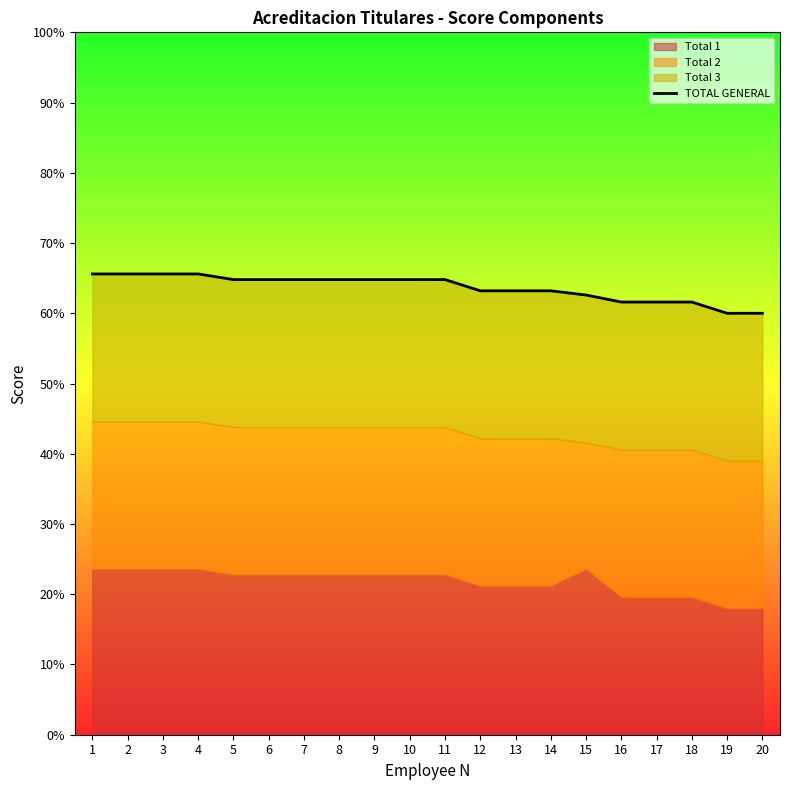

Reading left to right, list all the values displayed in this chart.

1=65.6	2=65.6	3=65.6	4=65.6	5=64.8	6=64.8	7=64.8	8=64.8	9=64.8	10=64.8	11=64.8	12=63.2	13=63.2	14=63.2	15=62.6	16=61.6	17=61.6	18=61.6	19=60.0	20=60.0